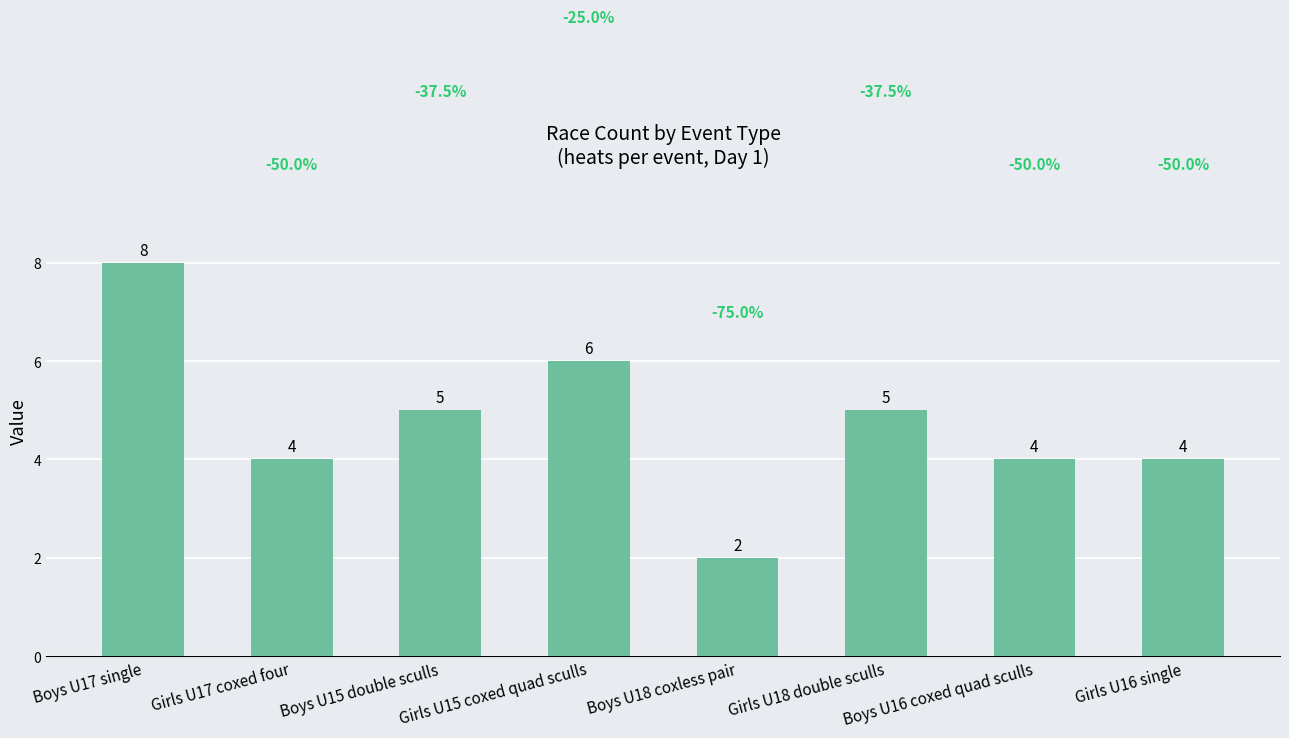

Does the chart contain any negative values?

No